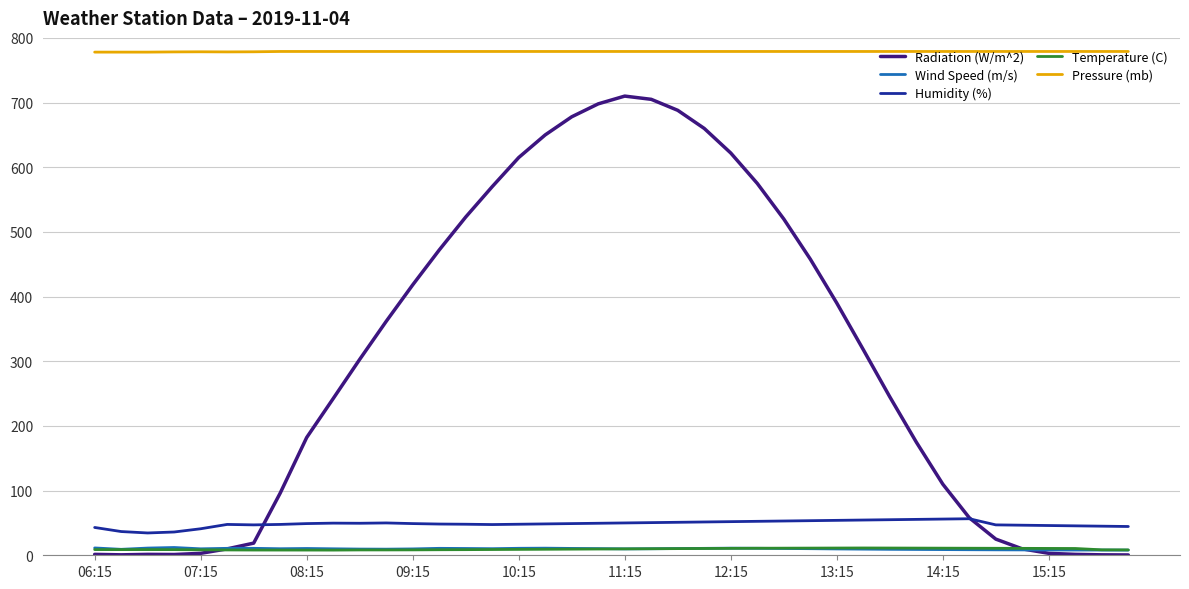

What is the difference between the second highest and minimum values in the Pressure (mb) series?

1.0